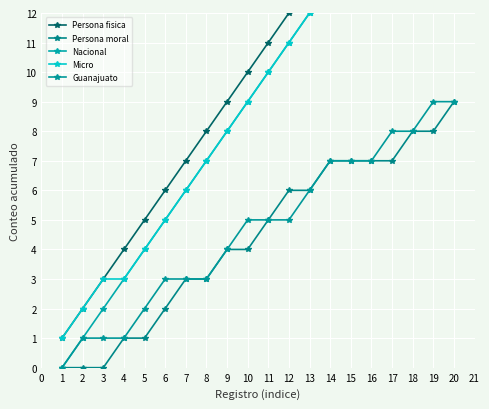

How many lines are shown in the chart?

5